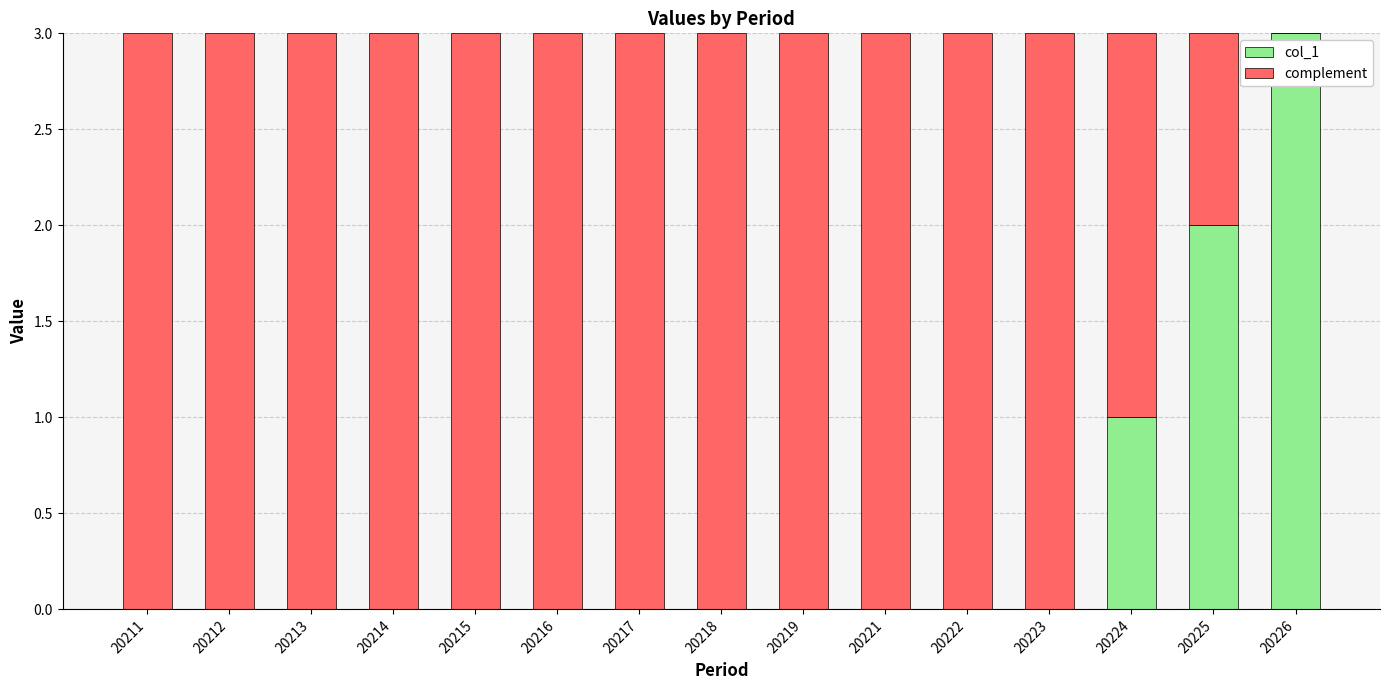

What is the total value across all series at 20213?

3